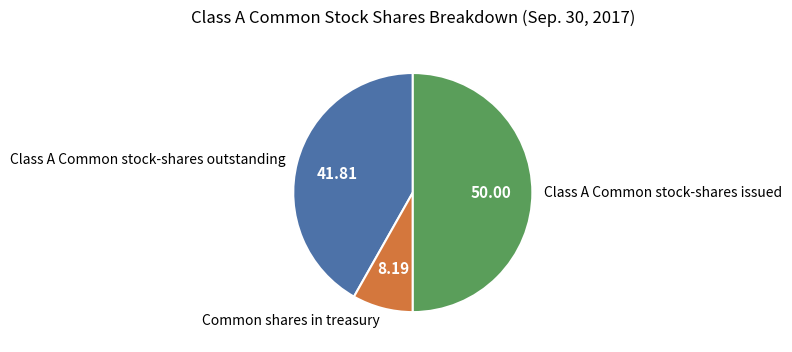

Rank the categories by value from lowest to highest.

Common shares in treasury, Class A Common stock-shares outstanding, Class A Common stock-shares issued